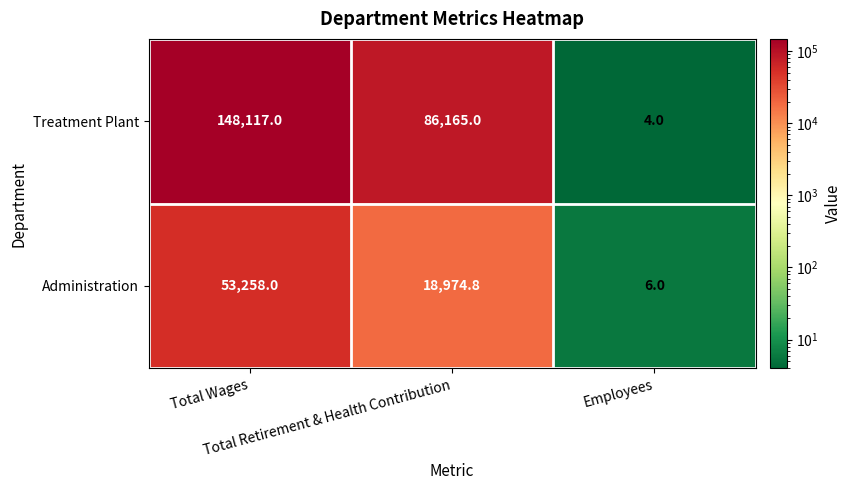

Which series has the largest total across all categories?

Treatment Plant